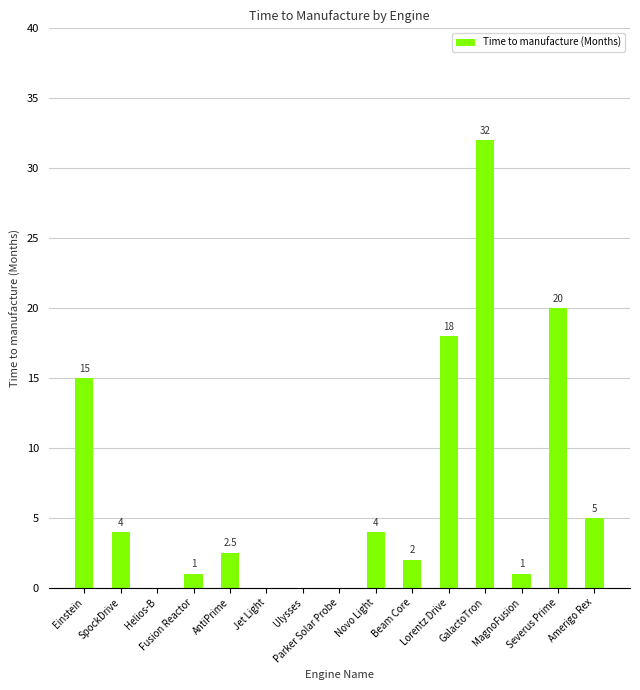

Is it true that the value at AntiPrime is 2.5?

True